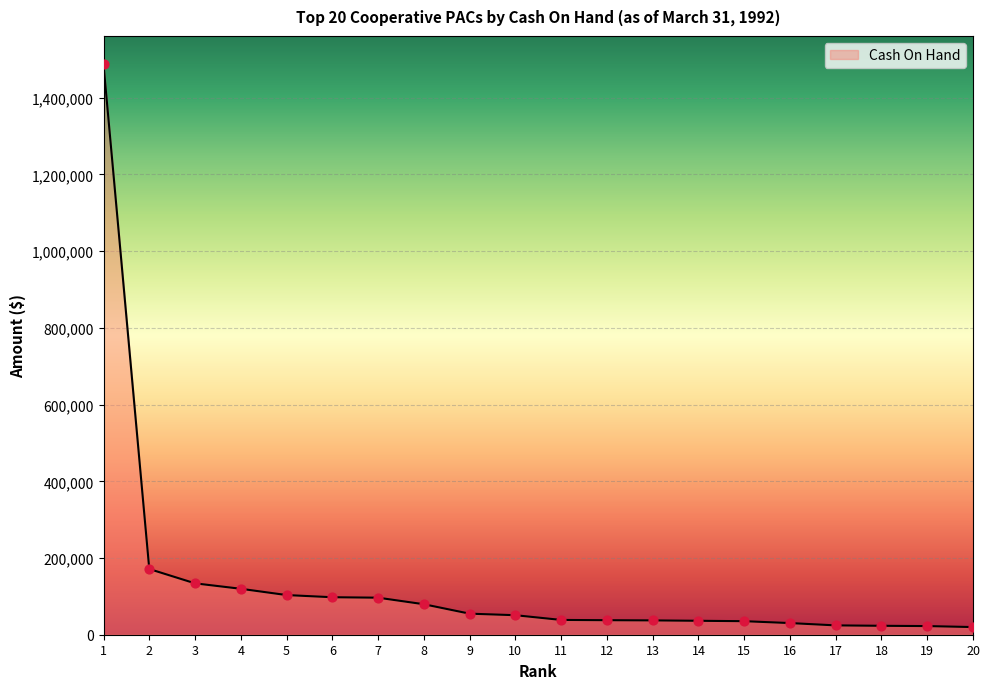

Between 3 and 18, which is larger?

3